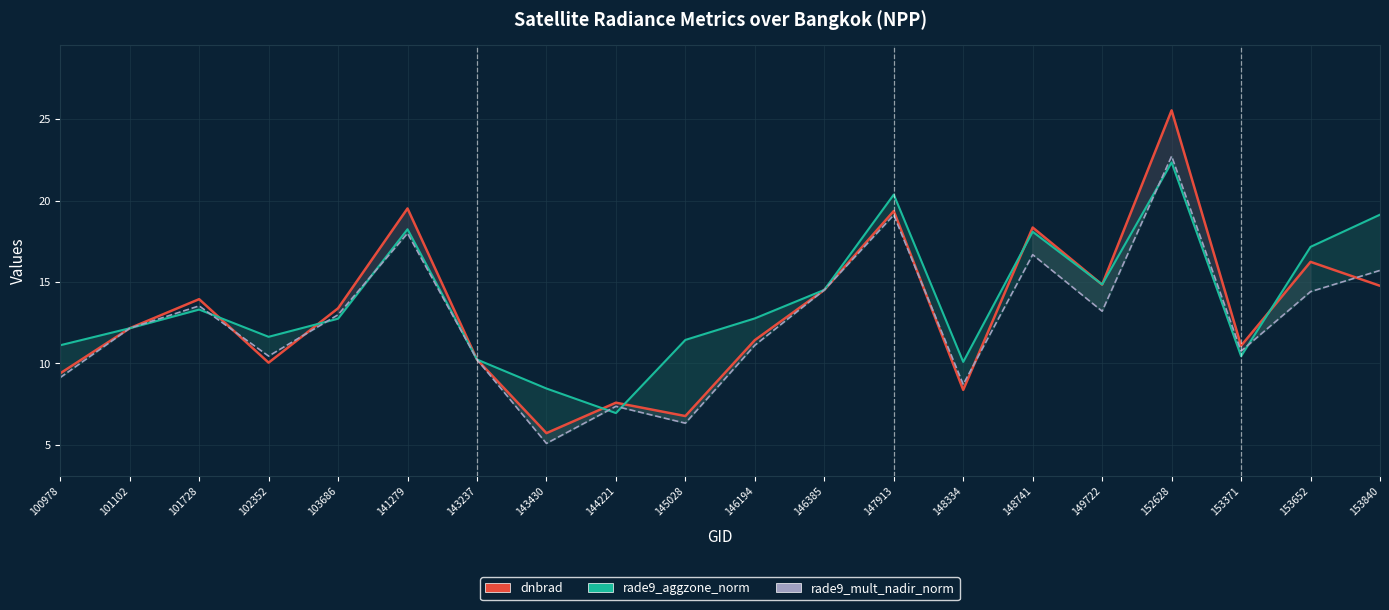

How many times do rade9_mult_nadir_norm and rade9_aggzone_norm cross each other?

7